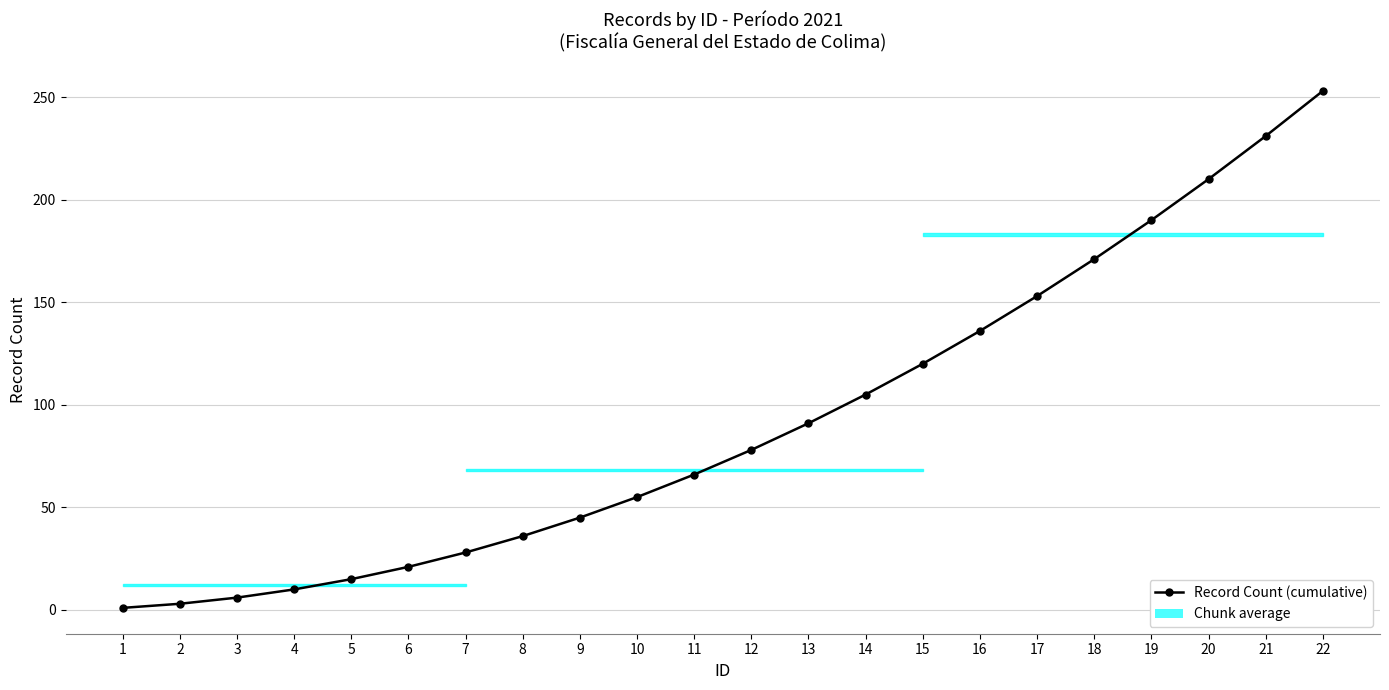

What is the greatest value displayed?

253